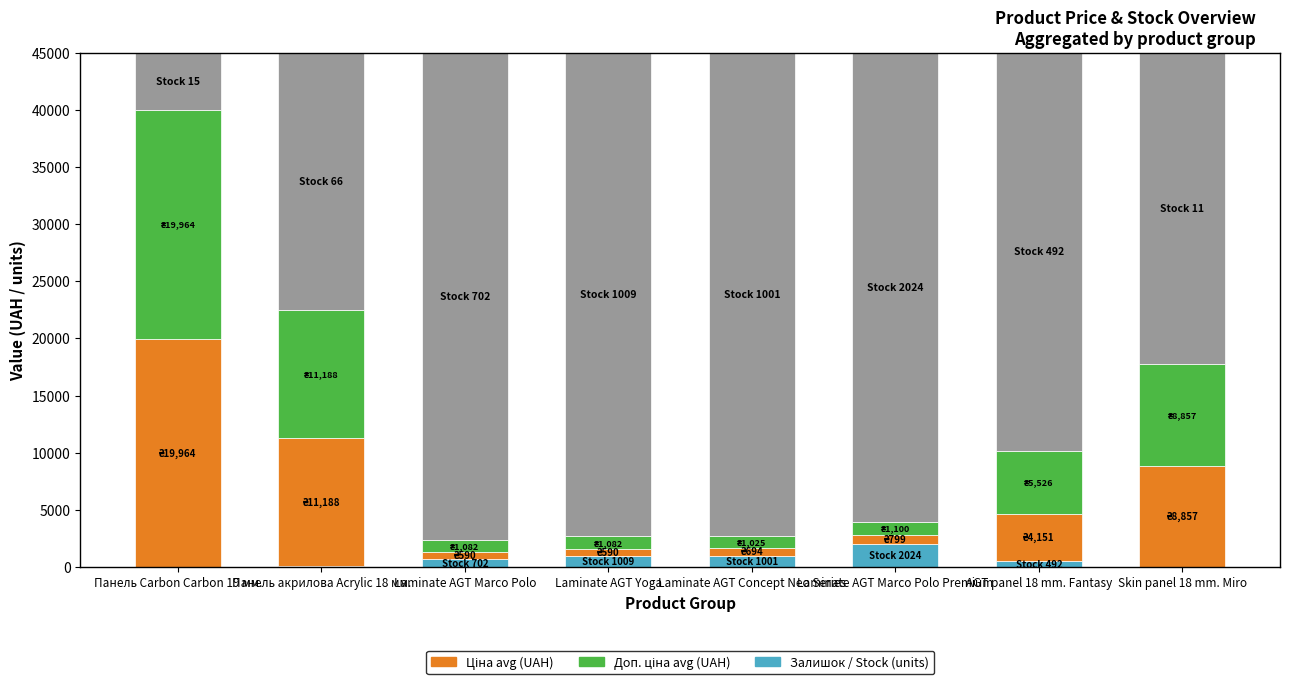

Reading right to left, list all the values displayed in this chart.

Залишок (sum): 11.0	492.0	2024.0	1001.0	1009.0	702.0	66.0	15.0
Ціна (avg): 8856.7	4150.6	798.9	693.7	589.9	589.9	11188.2	19964.2
Доп. ціна (avg): 8856.7	5526.2	1099.9	1024.6	1081.7	1081.7	11188.2	19964.2